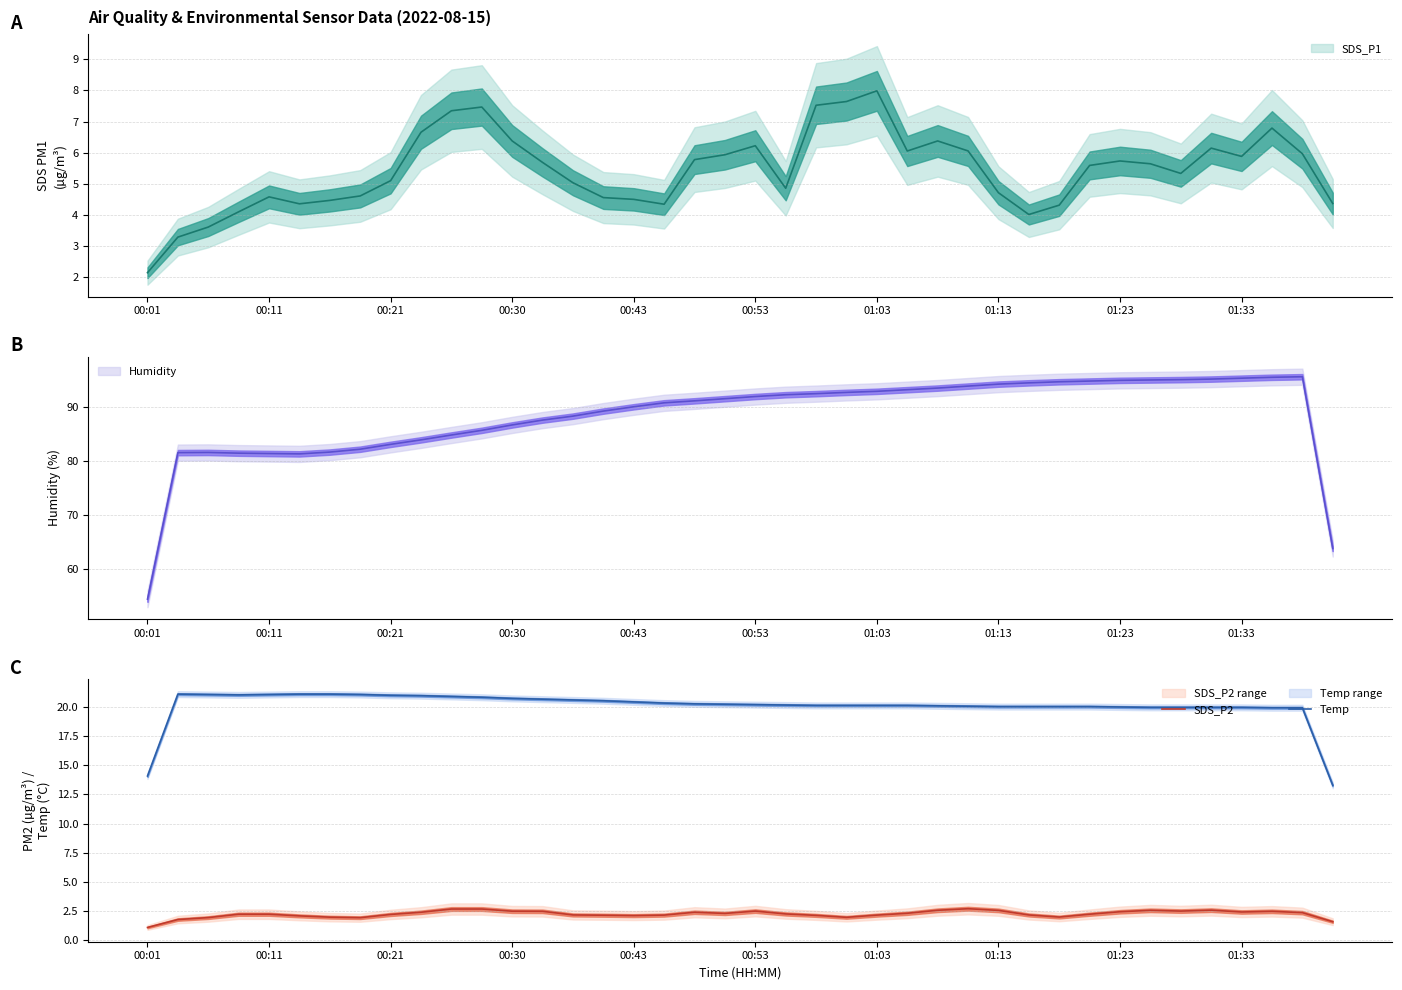

Which category has the lowest value across all series?

00:01